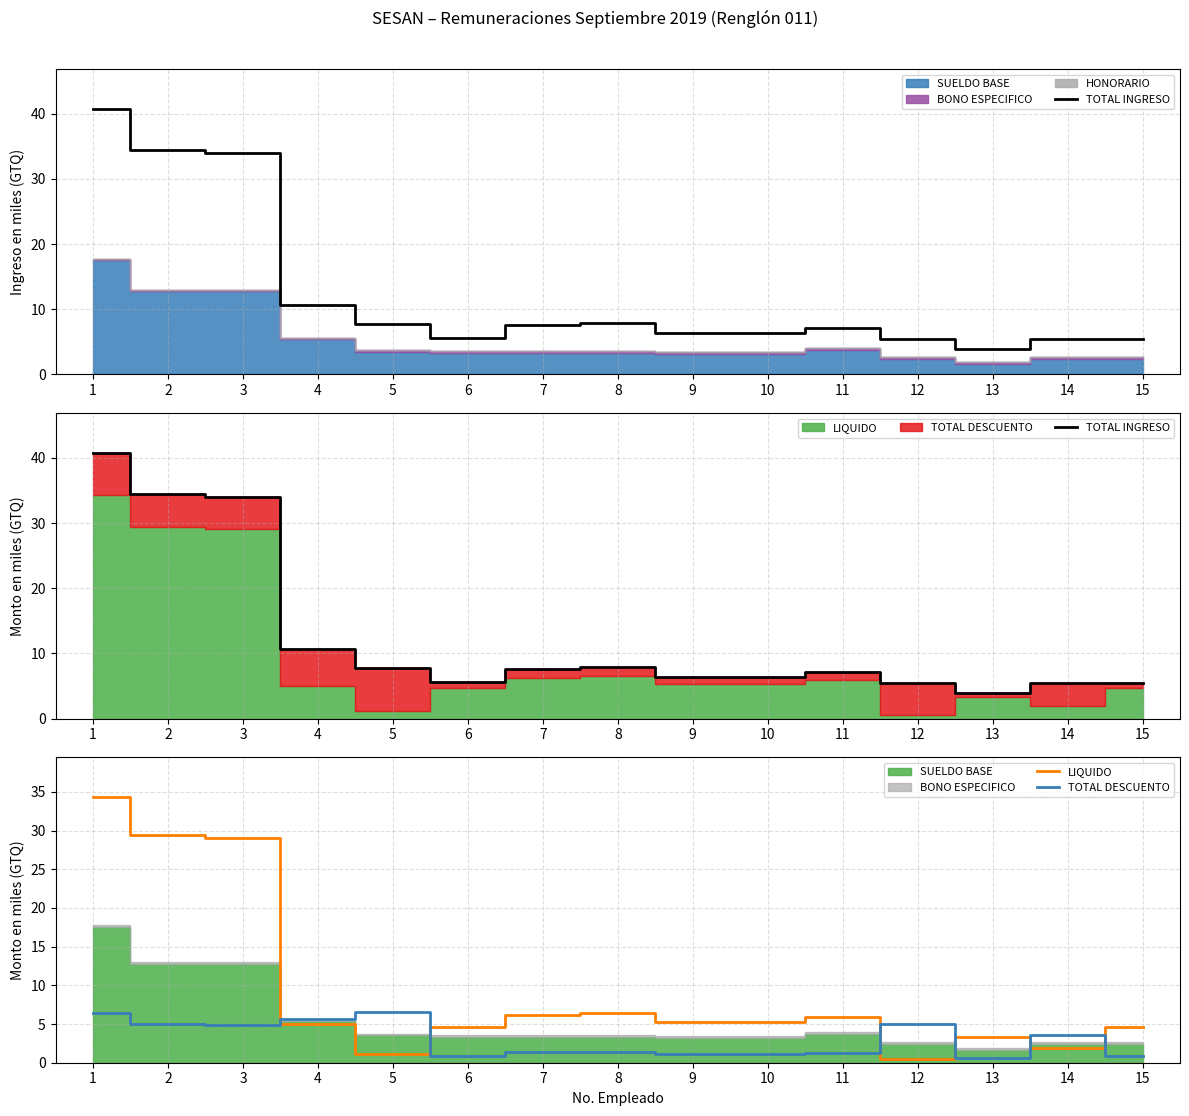

What is the average value of the LIQUIDO series?

9.5